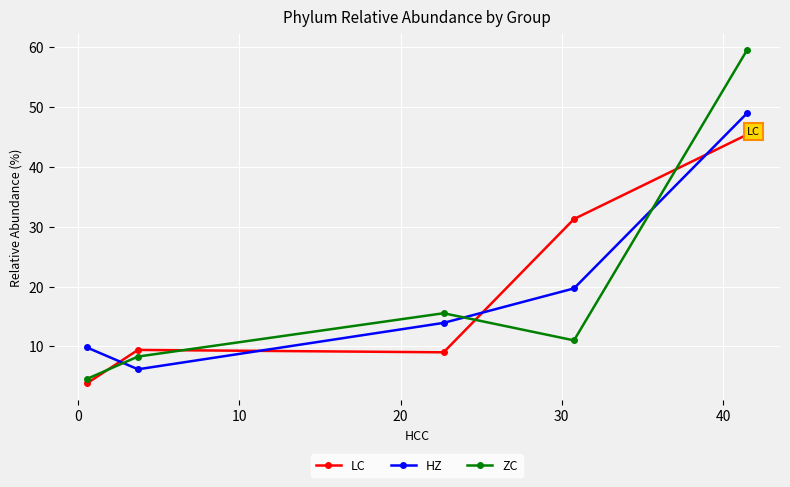

What is the value of the LC point at the 2nd from the left?

9.4